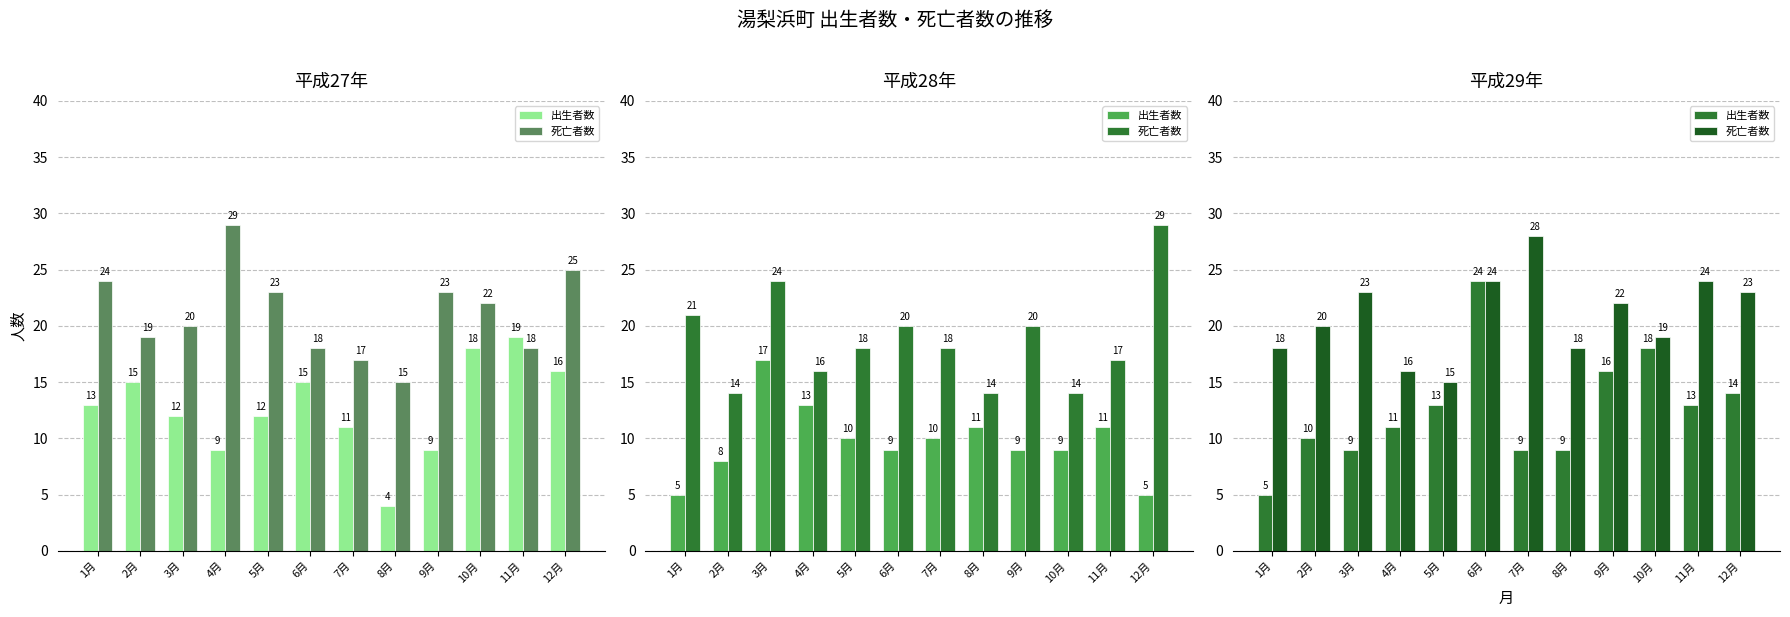

How many values in the 死亡者数 series are below 22?

6